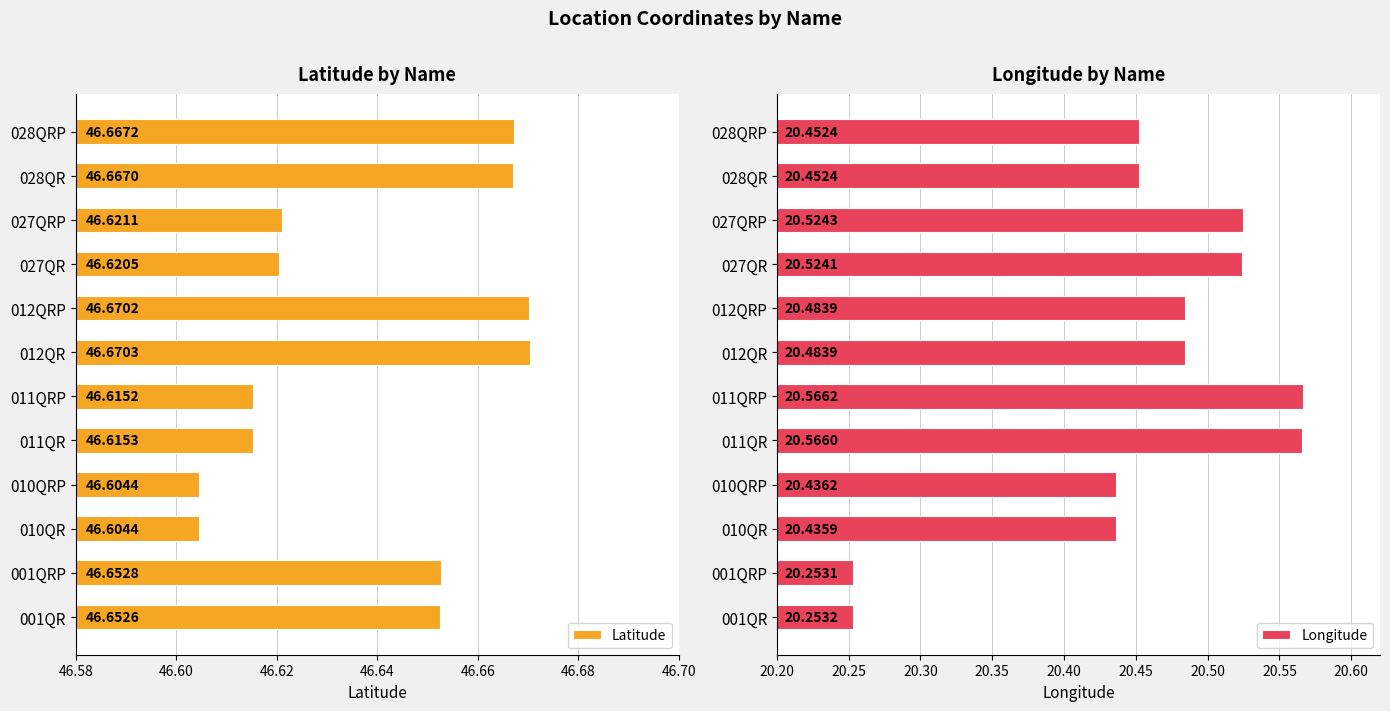

How many bars are there in total?

24